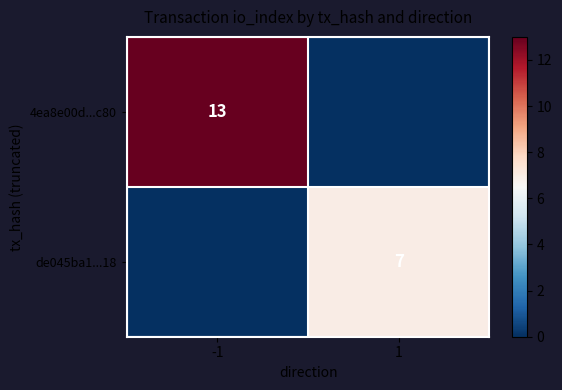

Is the value of 4ea8e00d...c80 at -1 greater than the value of de045ba1...18 at 1?

Yes